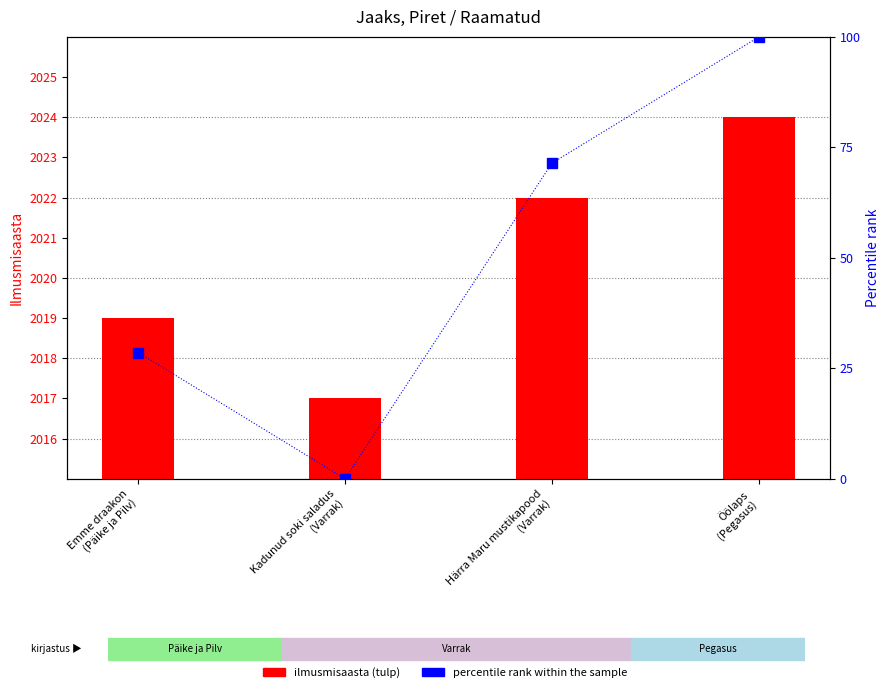

What are all the series names shown in the legend?

ilmusmisaasta, percentile rank within the sample